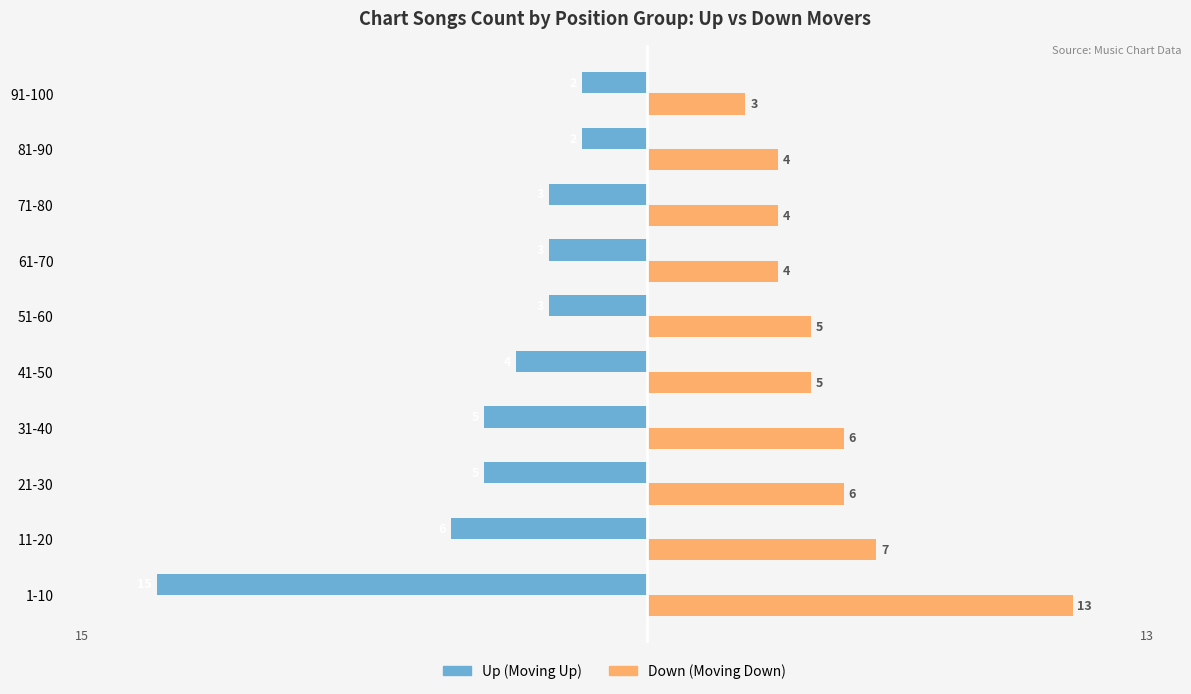

What are all the series names shown in the legend?

Up (Moving Up), Down (Moving Down)